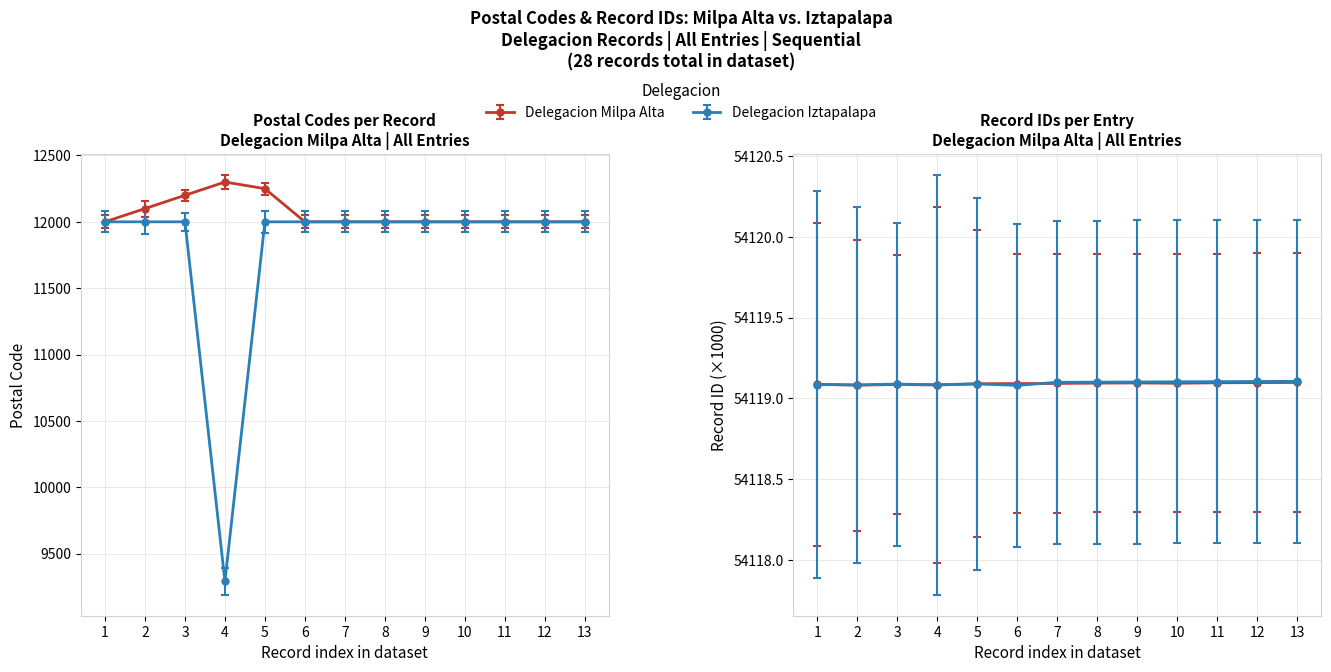

Rank the series by their maximum value, from lowest to highest.

Delegacion Iztapalapa, Delegacion Milpa Alta